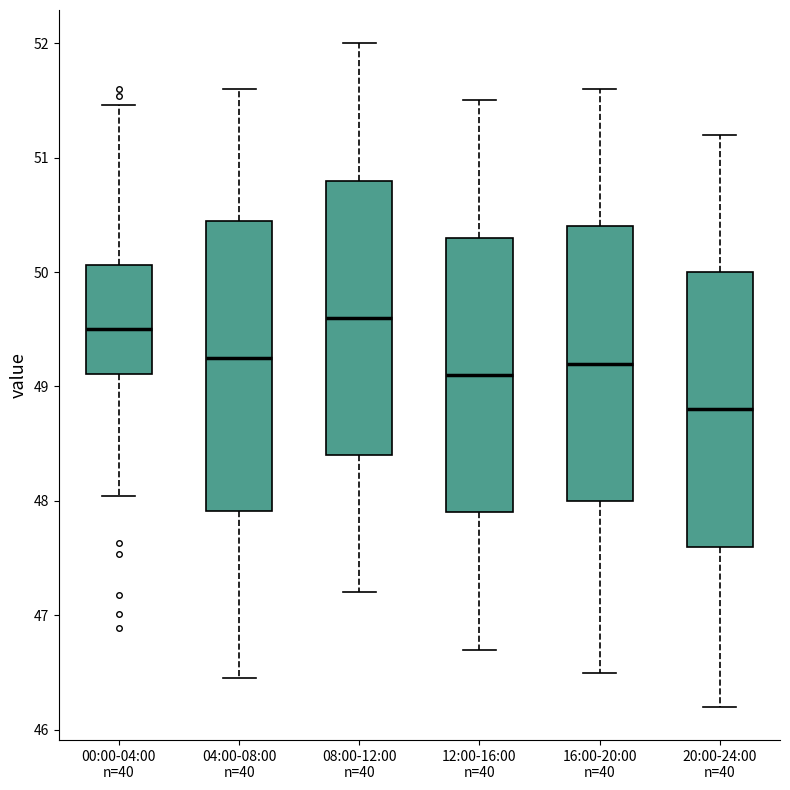

Which box's median line is the highest?

08:00-12:00 n=40